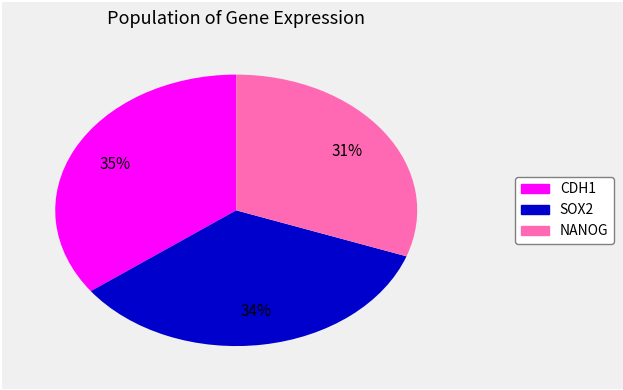

Which slice is the largest?

CDH1